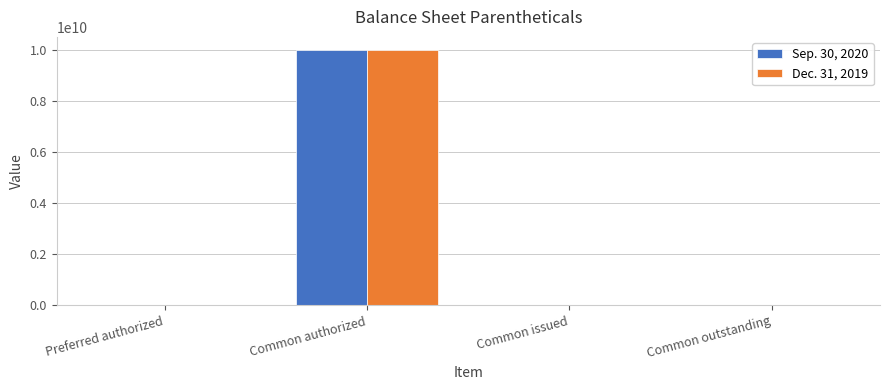

At which category is the sum across all series the highest?

Common authorized